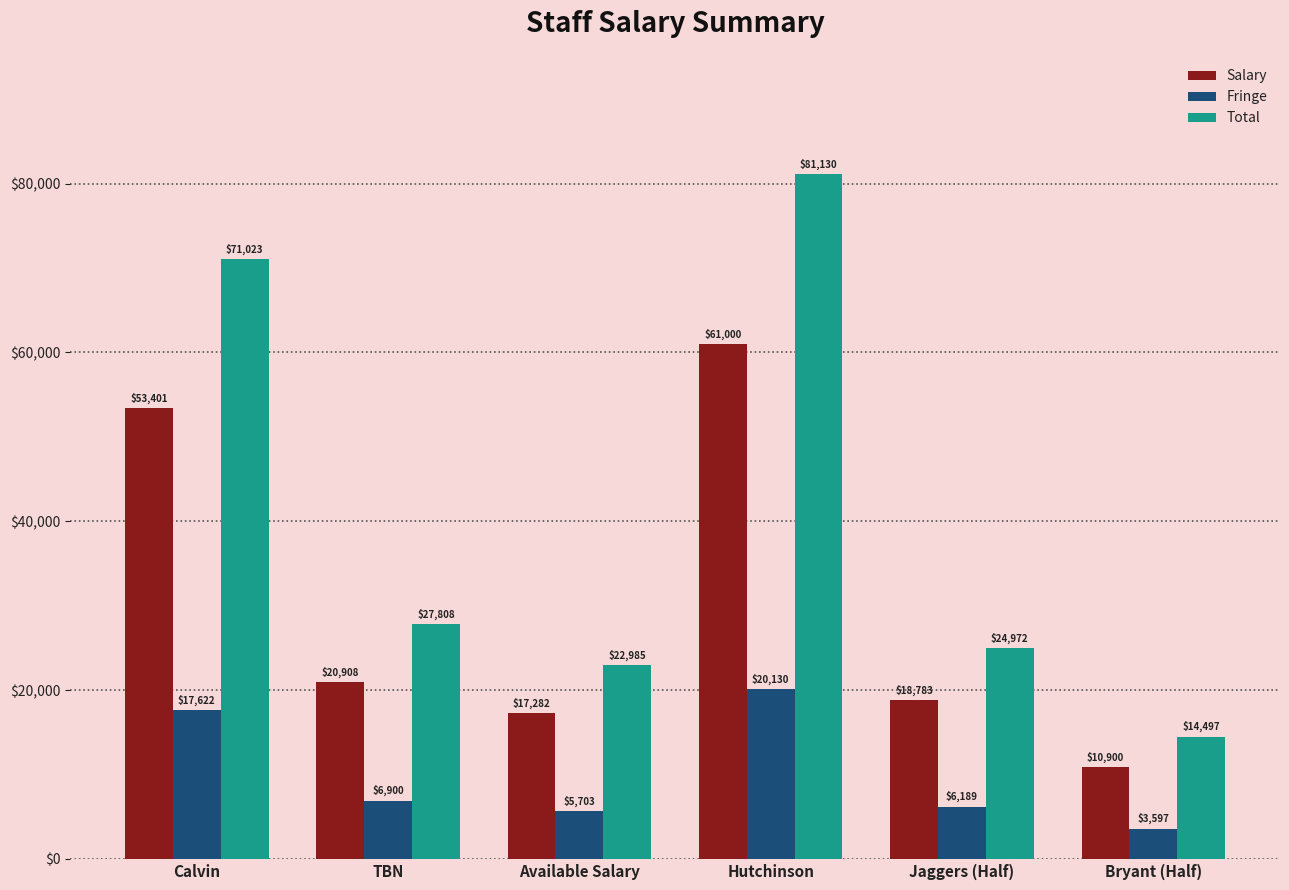

What is the lowest value of the Total series?

14497.0